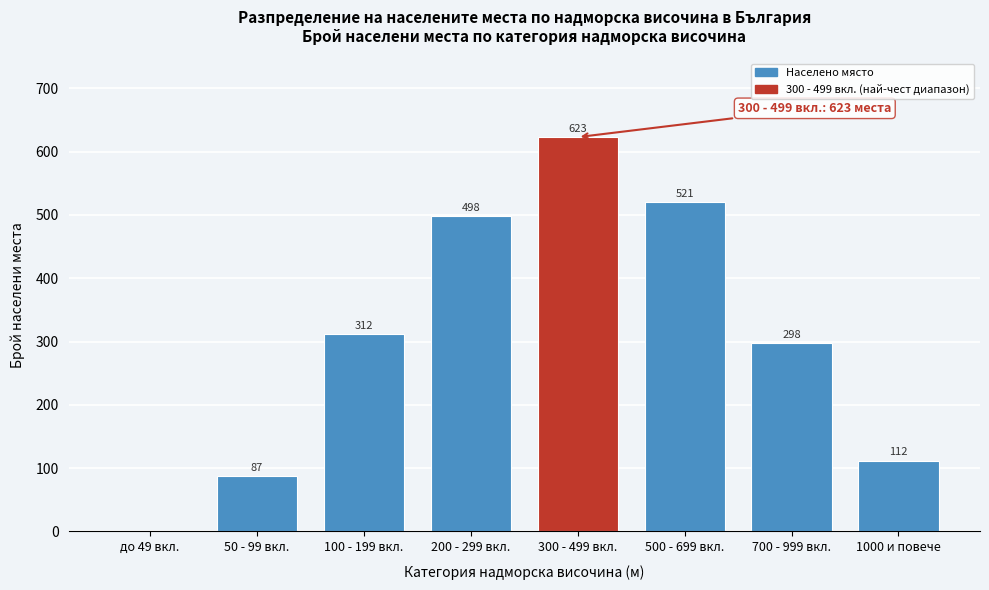

Reading left to right, list all the values displayed in this chart.

до 49 вкл.=0	50 - 99 вкл.=87	100 - 199 вкл.=312	200 - 299 вкл.=498	300 - 499 вкл.=623	500 - 699 вкл.=521	700 - 999 вкл.=298	1000 и повече=112